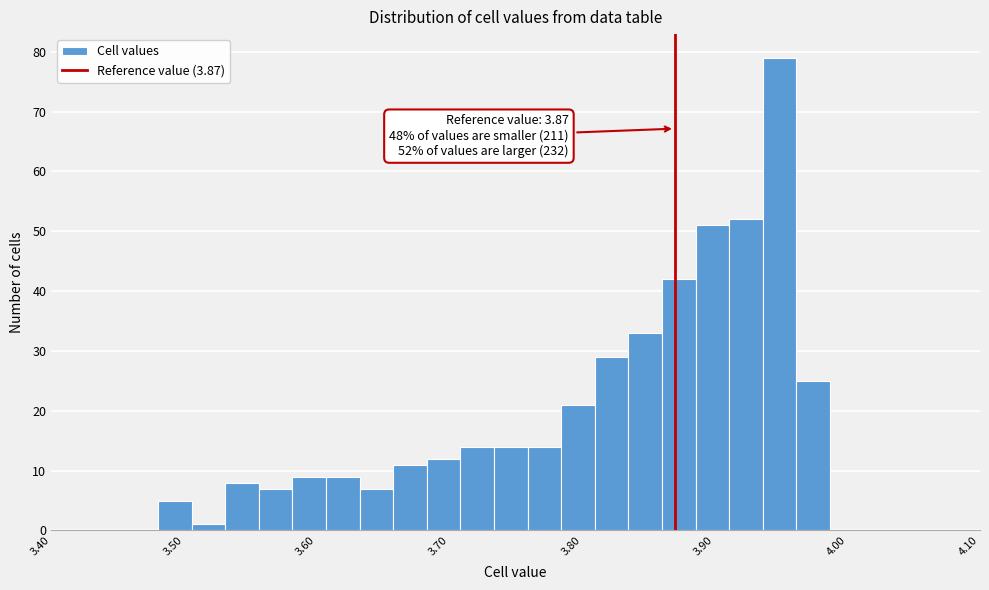

Read against the x-axis, roughly where is the centre of the tallest bar?

3.95